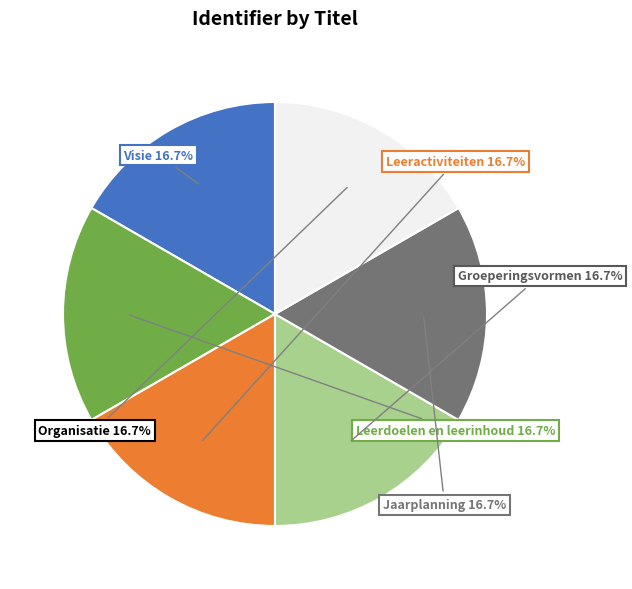

What percentage do Leerdoelen en leerinhoud and Groeperingsvormen together represent?

33.3%